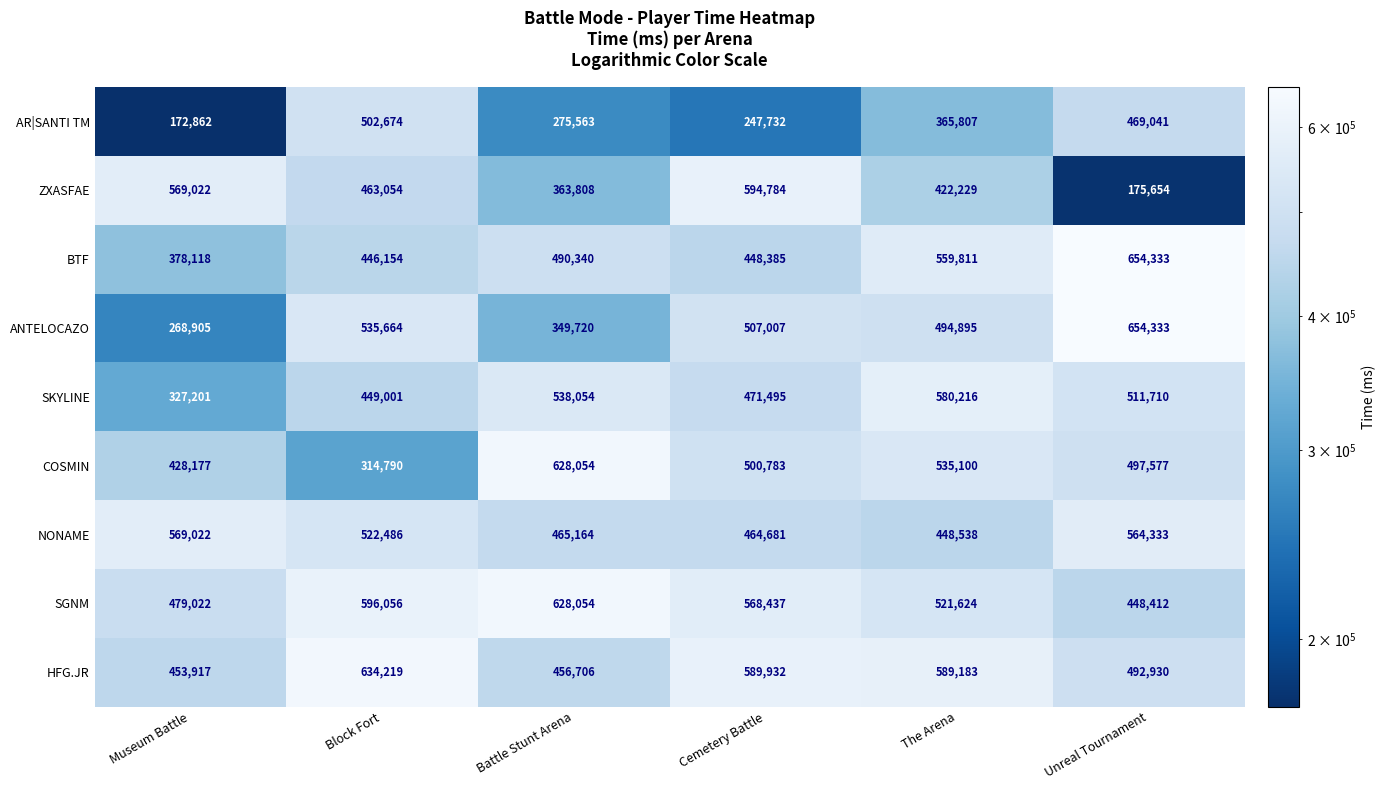

Rank the series at The Arena from lowest to highest value.

AR|SANTI TM, ZXASFAE, NONAME, ANTELOCAZO, SGNM, COSMIN, BTF, SKYLINE, HFG.JR